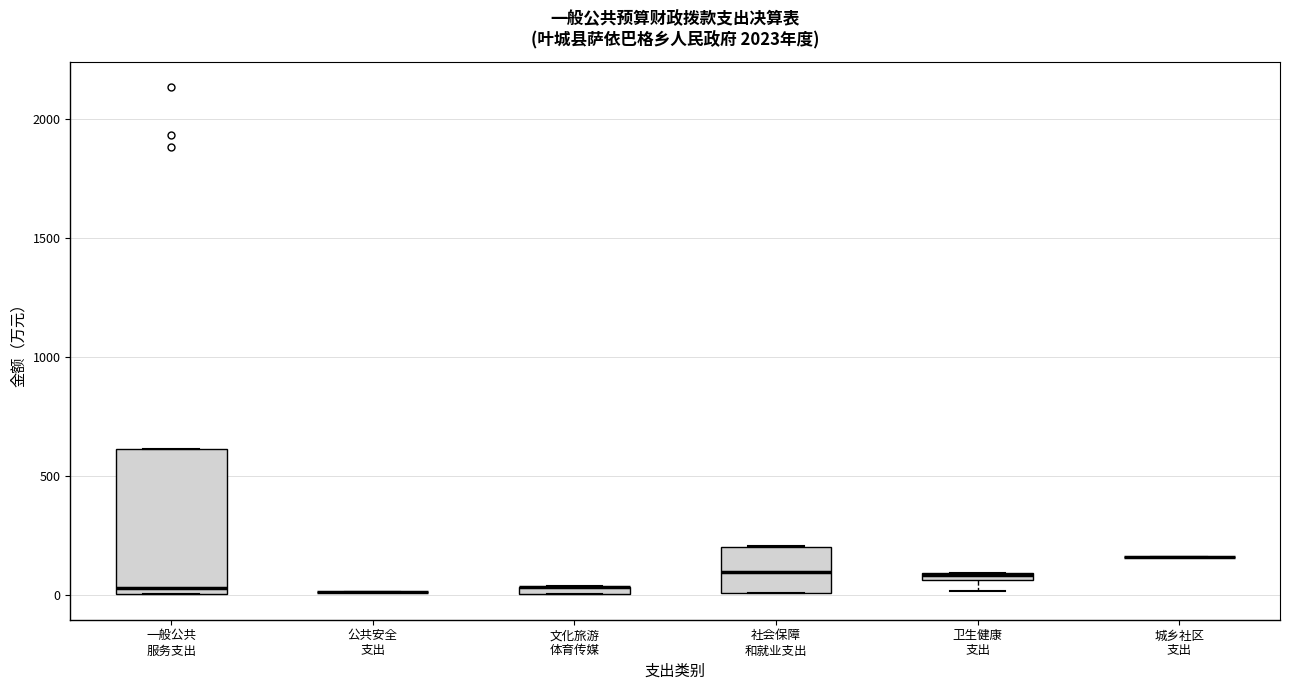

Which box is the tallest, from its lower edge to its upper edge?

一般公共 服务支出